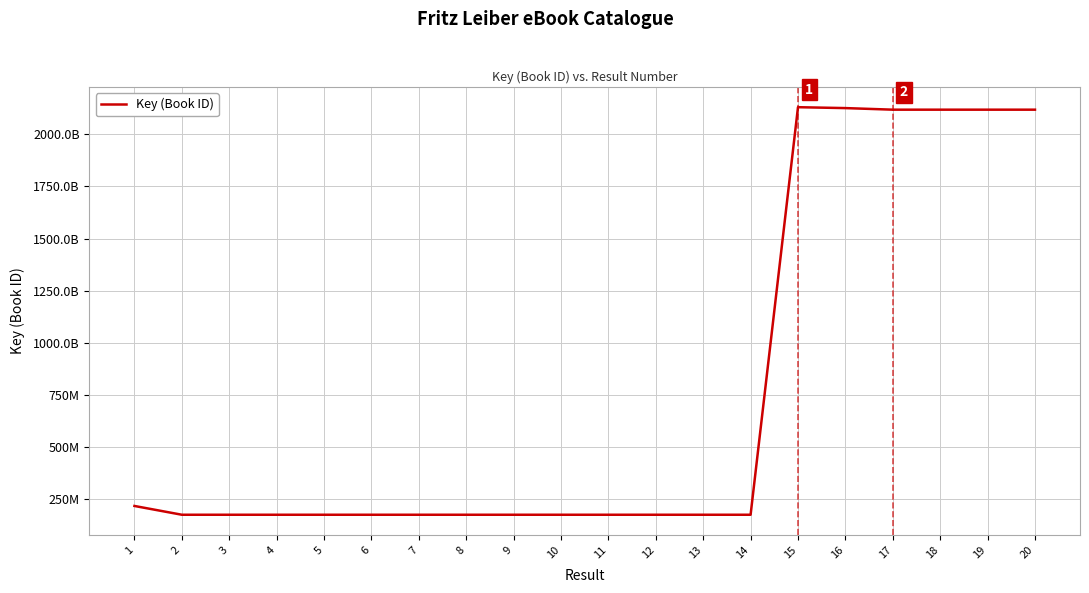

What is the change in value from 10 to 14?

+2598